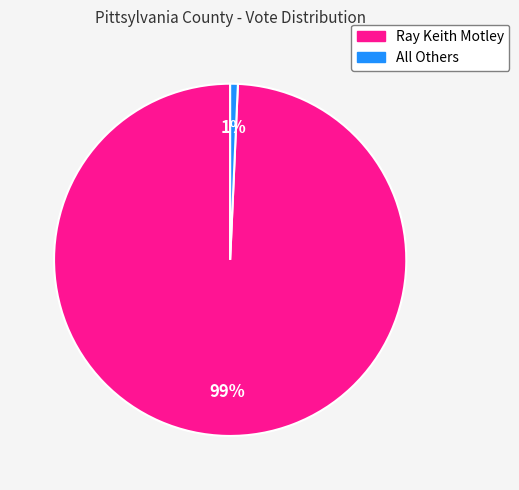

How many slices are in this pie chart?

2